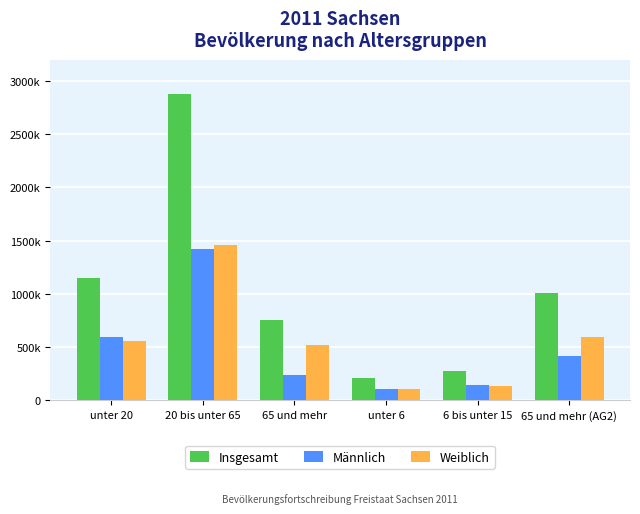

Rank the categories by Männlich value from lowest to highest.

unter 6, 6 bis unter 15, 65 und mehr, 65 und mehr (AG2), unter 20, 20 bis unter 65